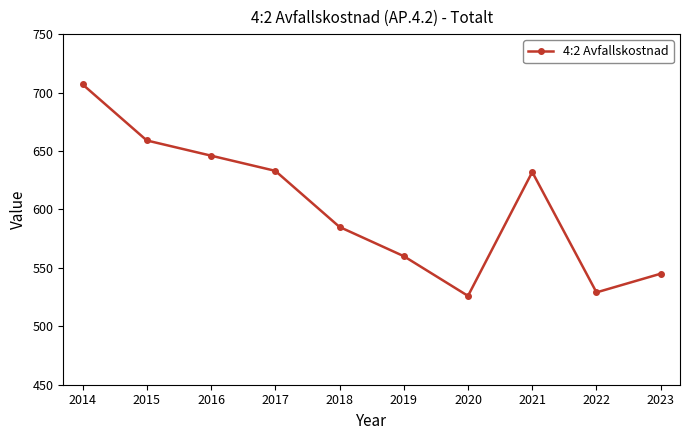

Which has a higher value, 2015 or 2020?

2015